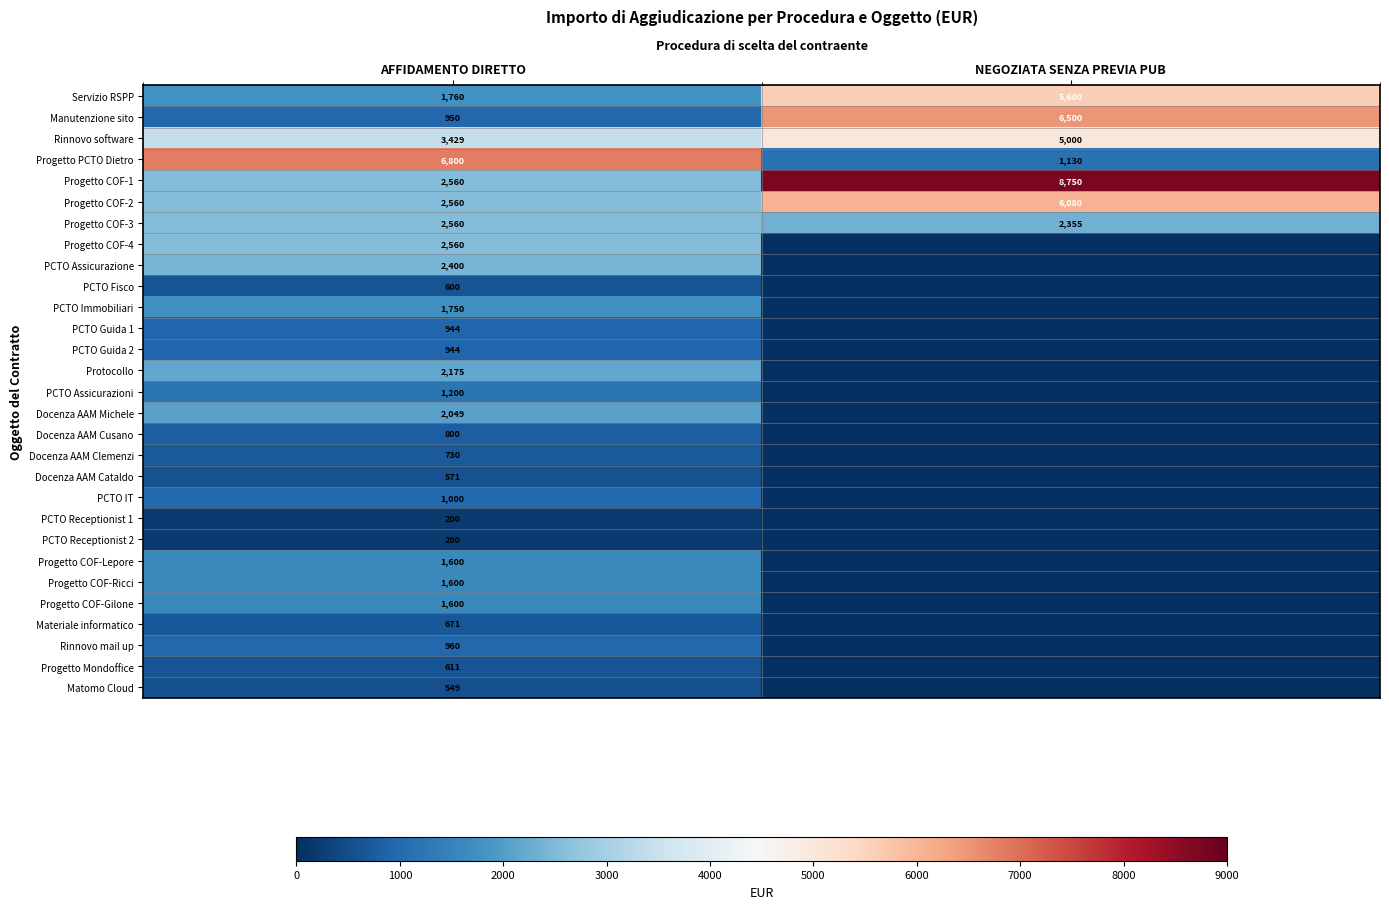

At which label does Progetto COF-1 reach its minimum?

AFFIDAMENTO DIRETTO